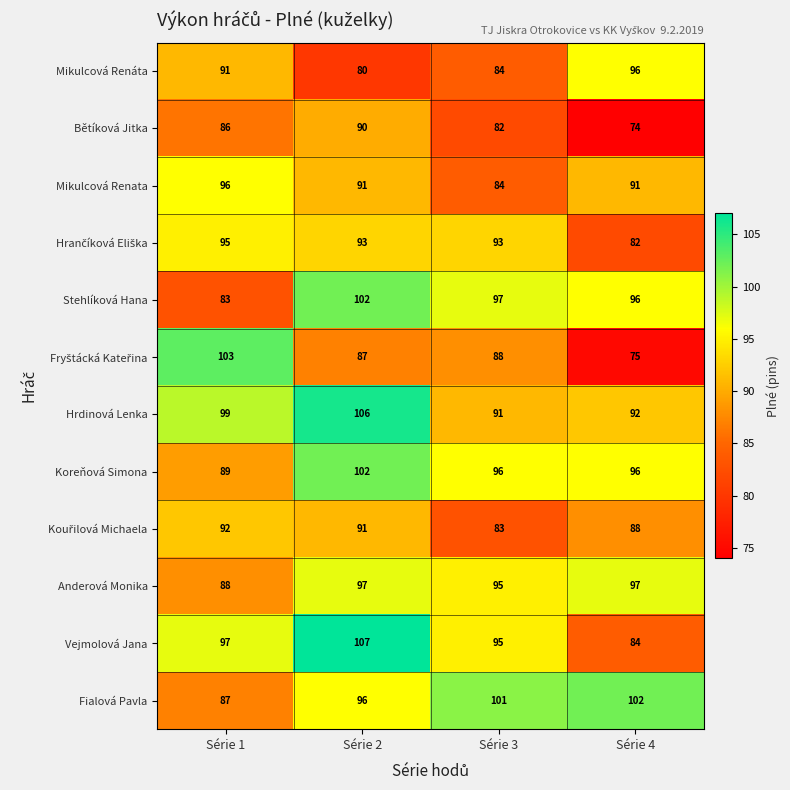

Count the Anderová Monika values in the range 95 to 97.

3